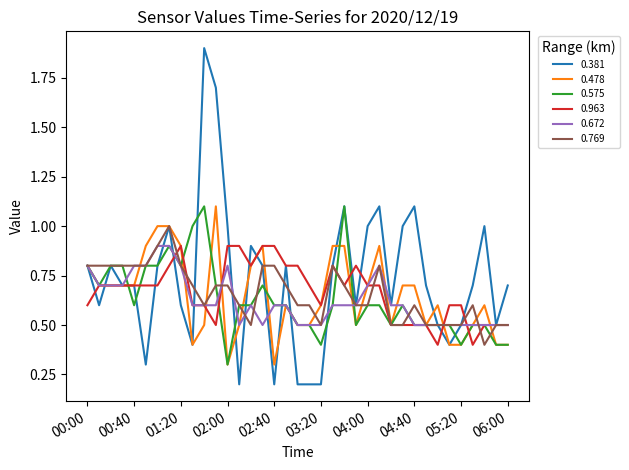

How many lines are shown in the chart?

6